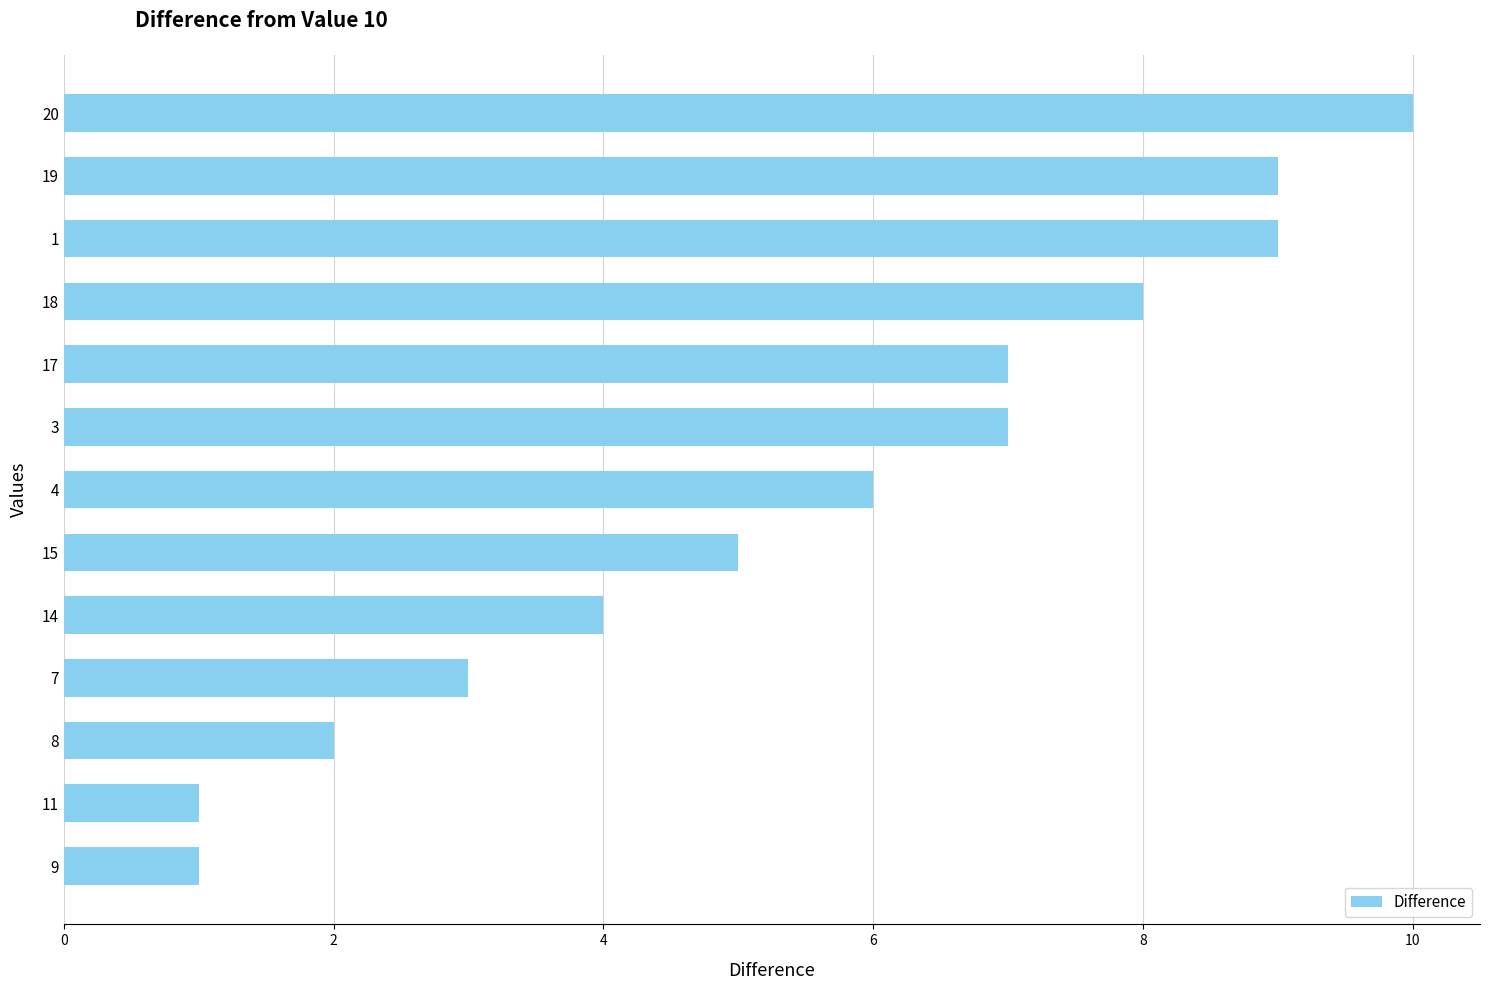

What is the maximum value shown in the chart?

10